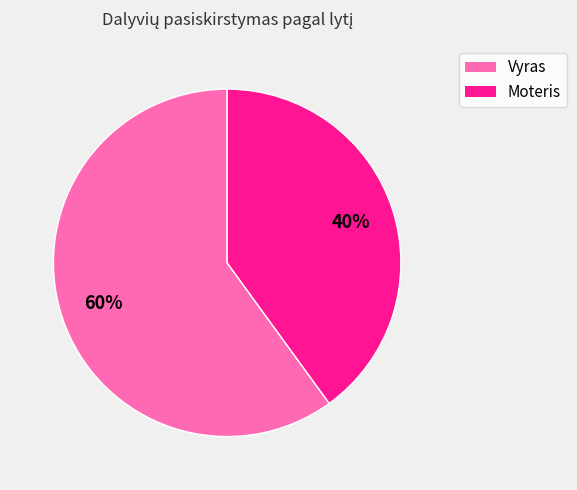

Is it true that Vyras is 60% of the pie?

True